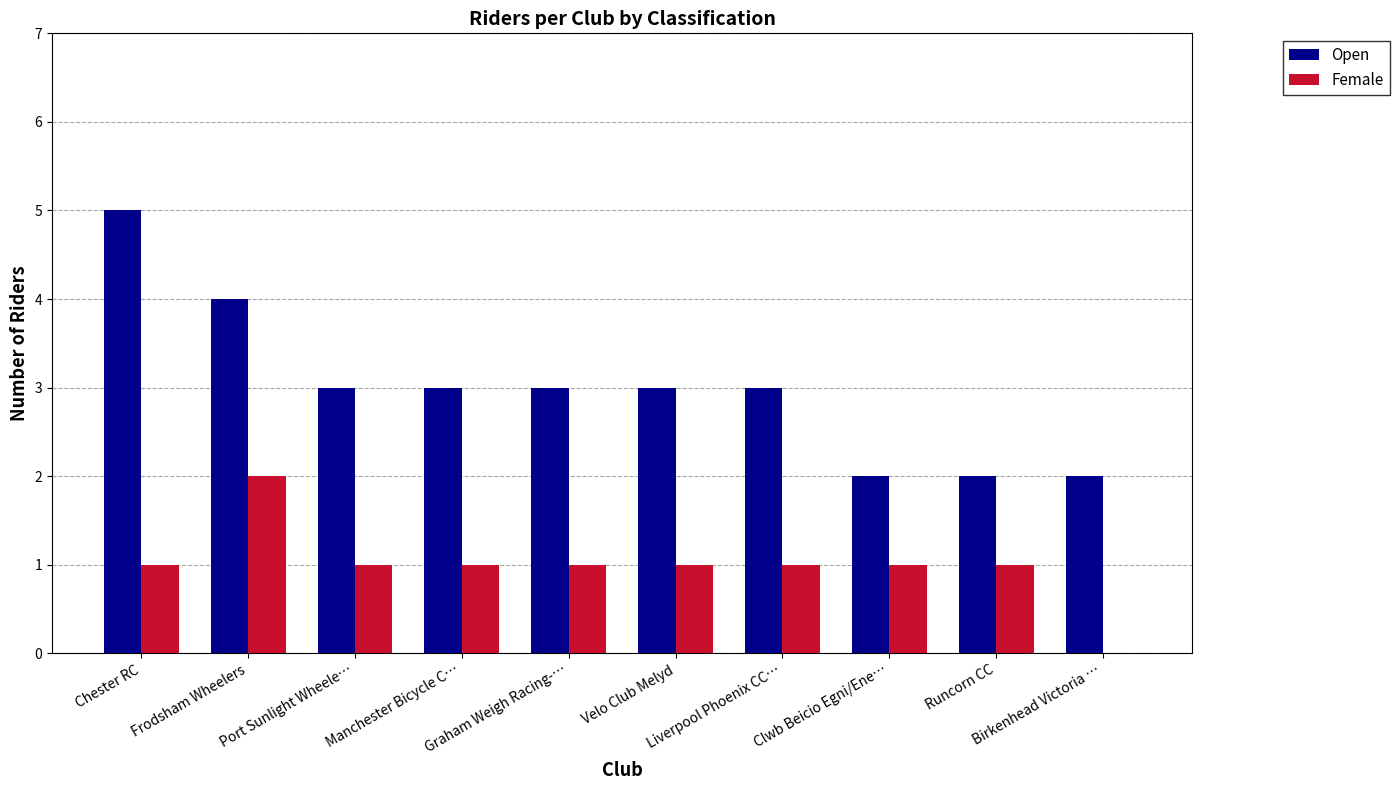

How many positive values does the Female series have?

9